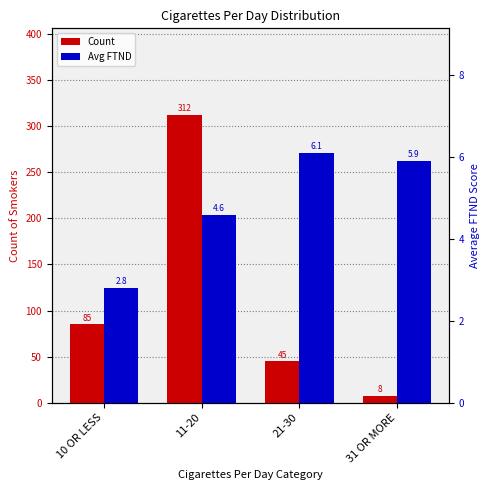

Reading right to left, list all the values displayed in this chart.

Count: 8.0	45.0	312.0	85.0
Avg FTND: 5.9	6.1	4.6	2.8